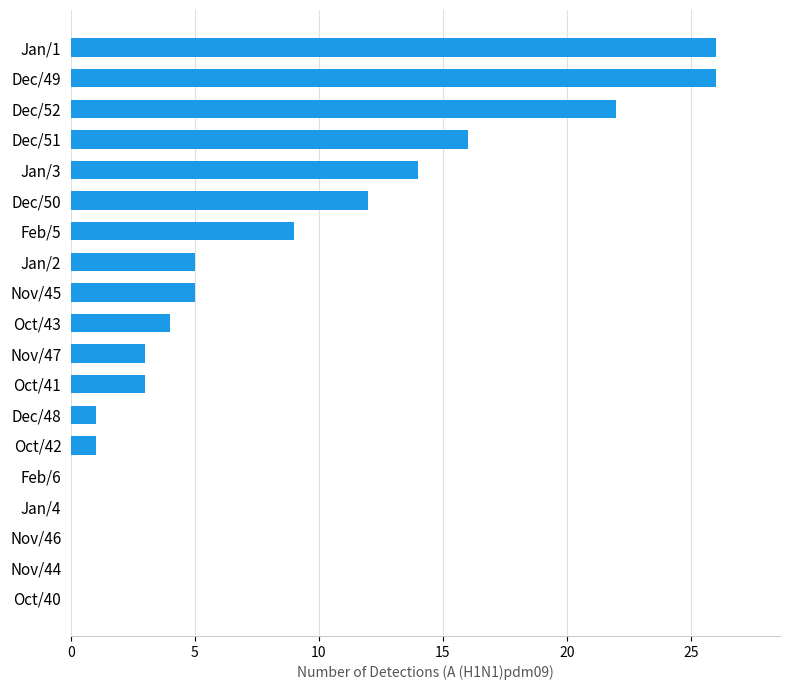

Which has a higher value, Jan/3 or Jan/2?

Jan/3